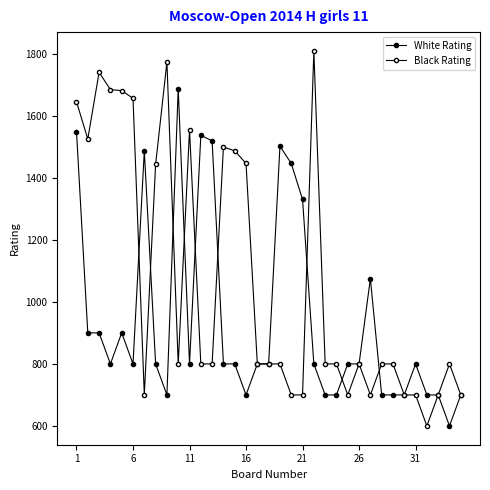

What is the average value of the Black Rating series?

1070